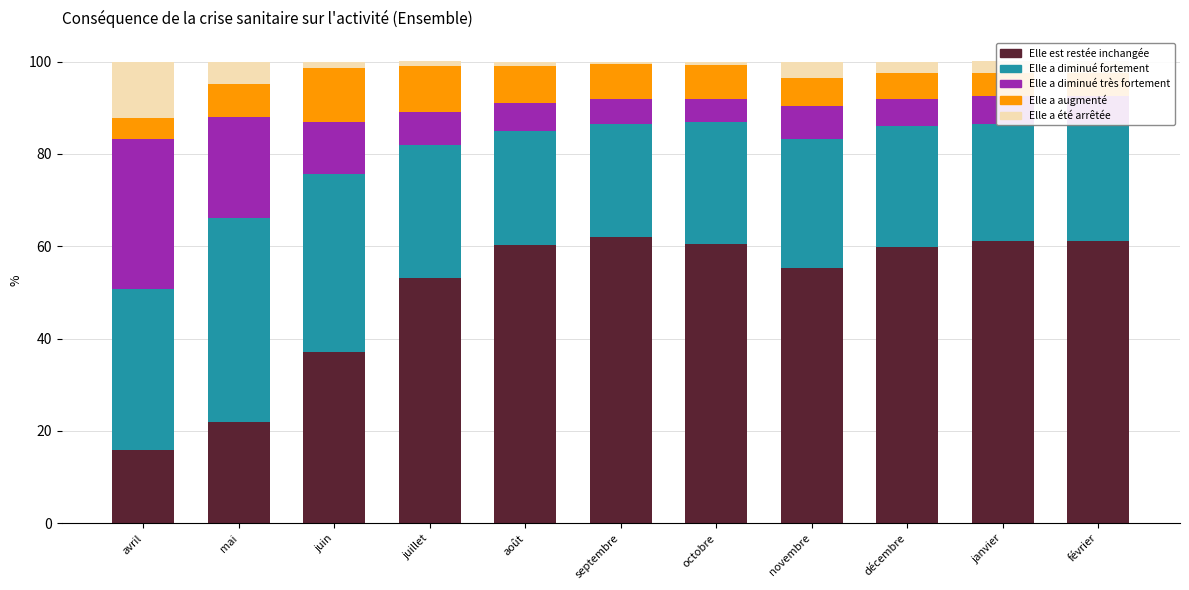

The Elle est restée inchangée series shows 32.4 at novembre. True or false?

False